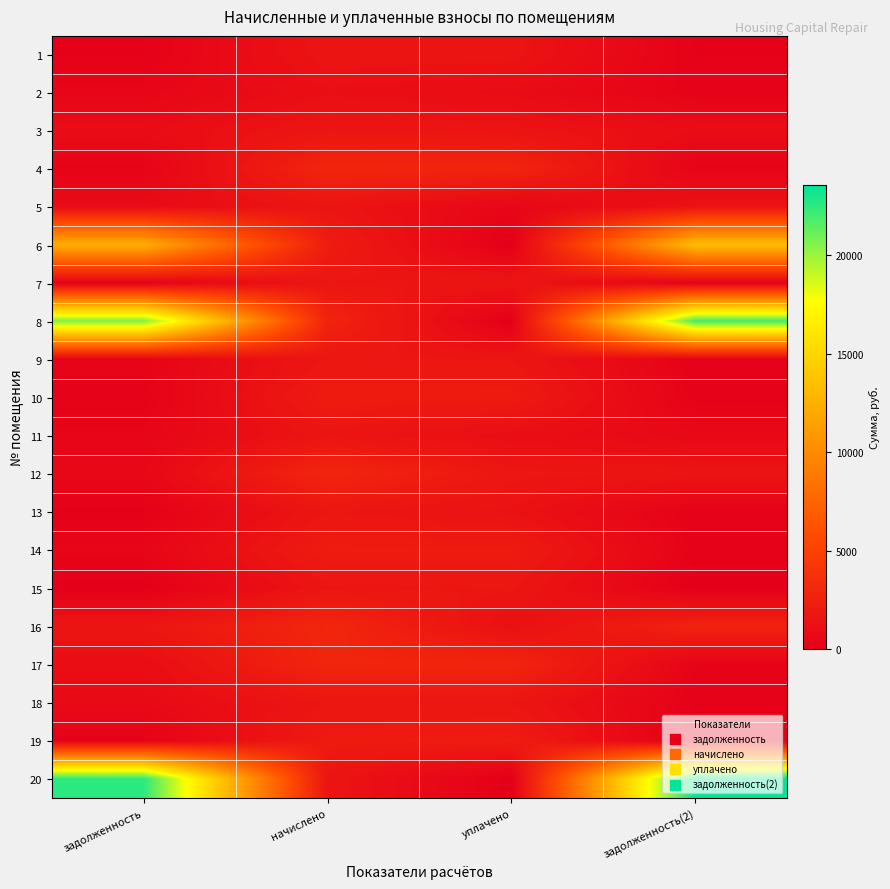

Between уплачено and задолженность(2), which series saw the biggest shift?

20